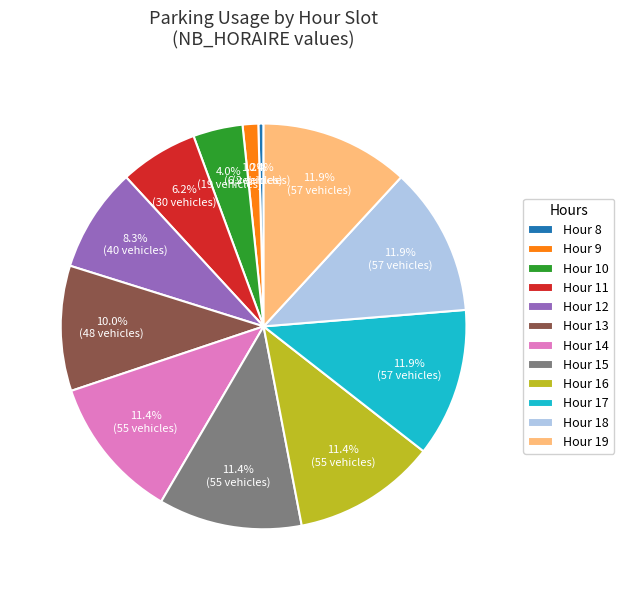

To the nearest percent, what is the average slice percentage?

8%